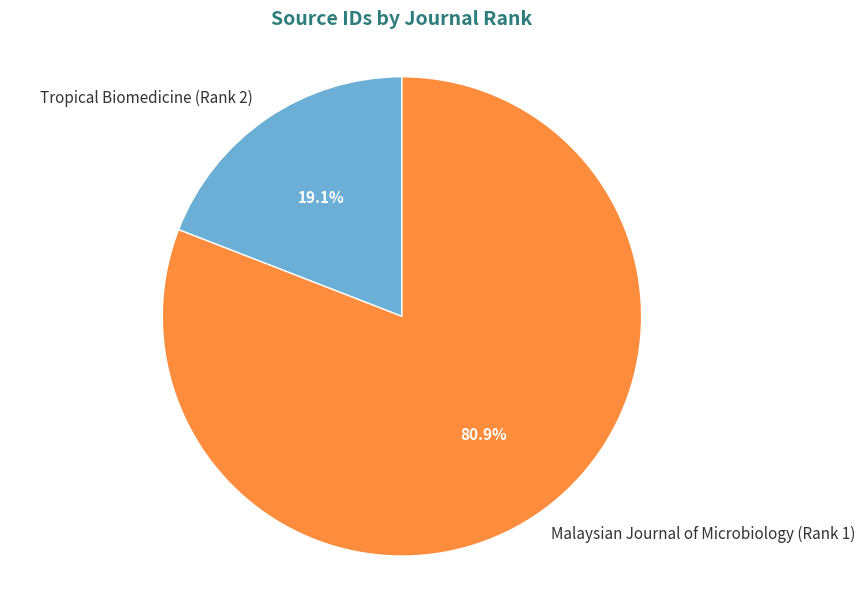

Is Tropical Biomedicine (Rank 2) the majority of the pie?

No